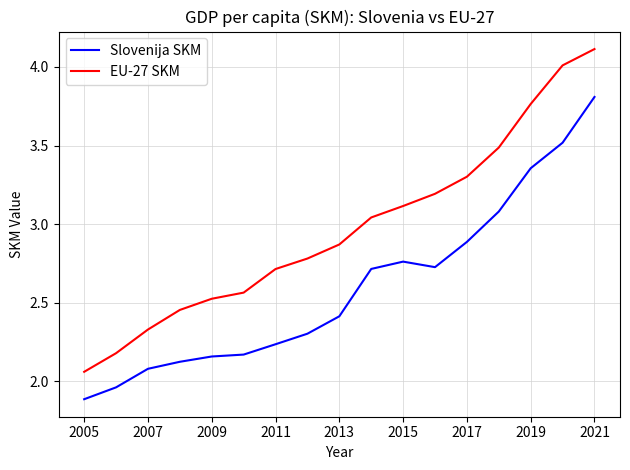

Which series has the largest range (max minus min)?

EU-27 SKM